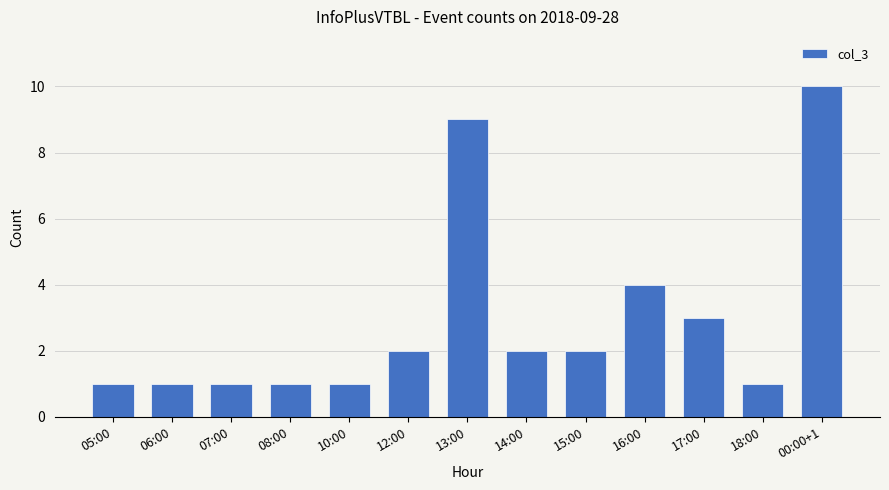

What is the maximum value shown in the chart?

10